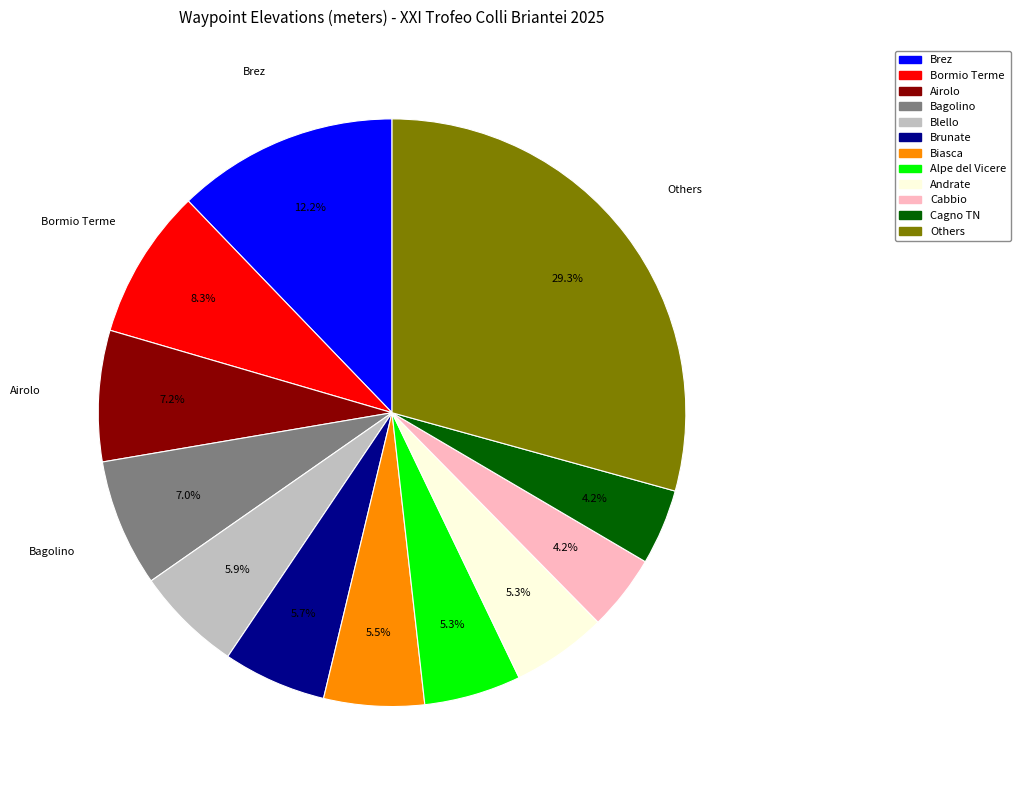

How many slices are in this pie chart?

12